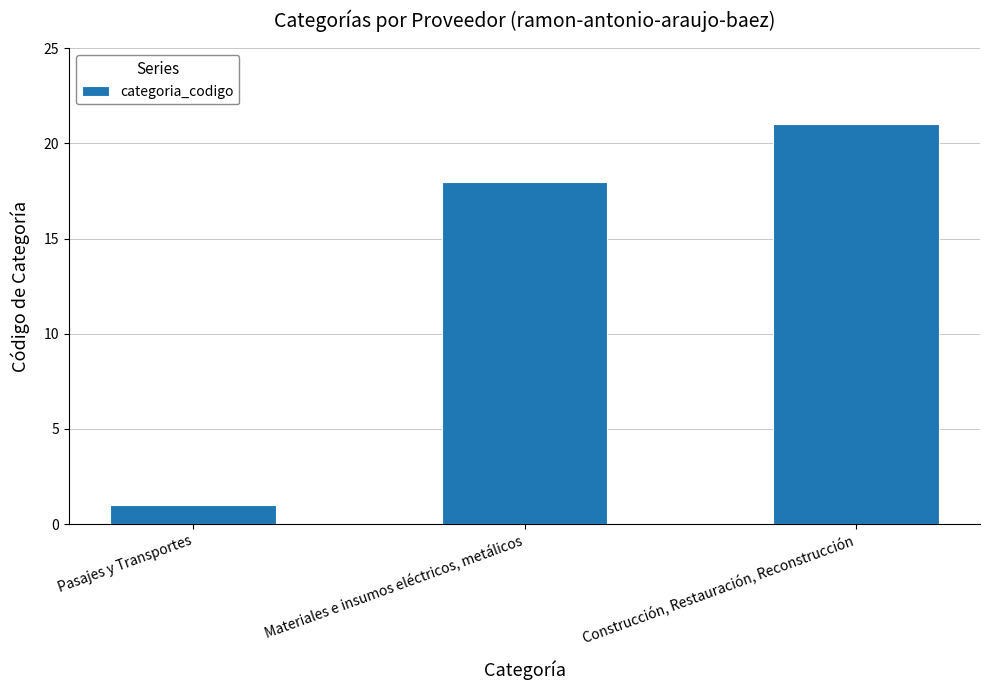

What is the label of the 2nd bar from the right?

Materiales e insumos eléctricos, metálicos